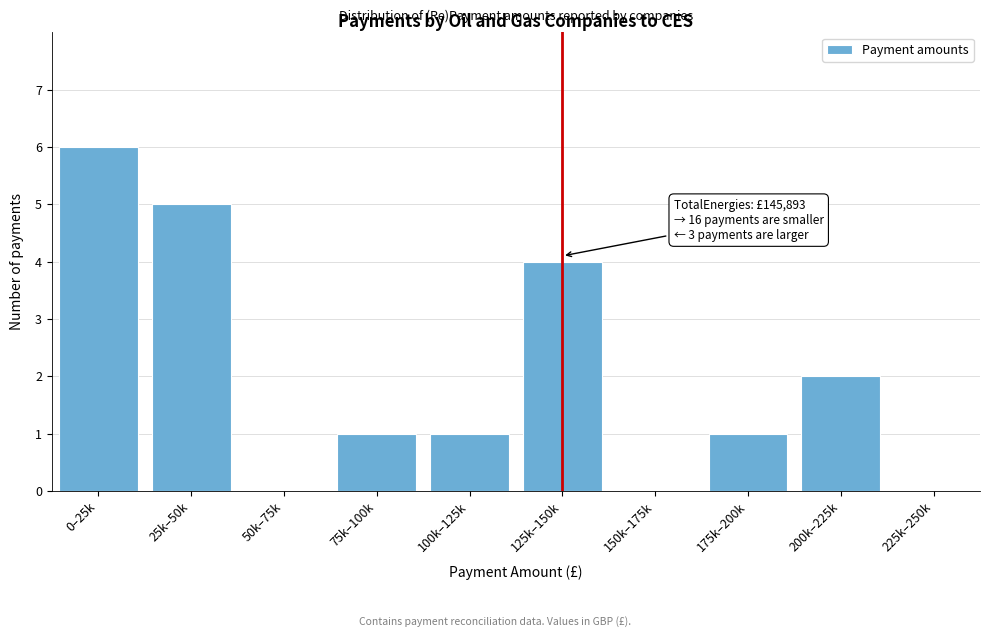

Reading left to right, transcribe all the data shown in this chart.

0–25k=6	25k–50k=5	50k–75k=0	75k–100k=1	100k–125k=1	125k–150k=4	150k–175k=0	175k–200k=1	200k–225k=2	225k–250k=0